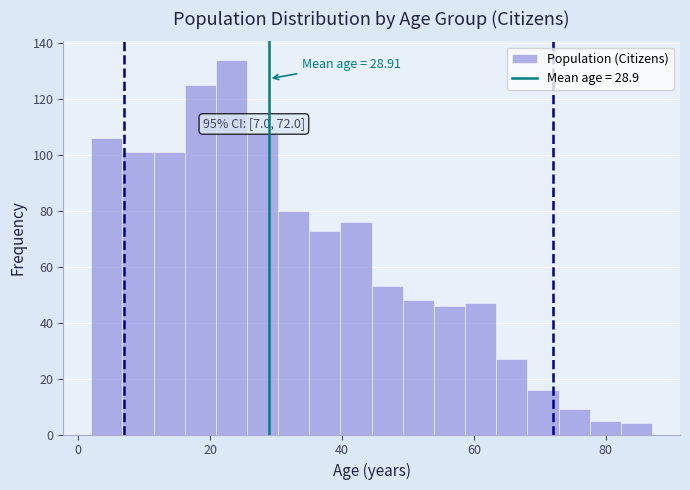

Around what value on the x-axis is the tallest bar? Give the approximate position of its centre, as read against the axis.

24